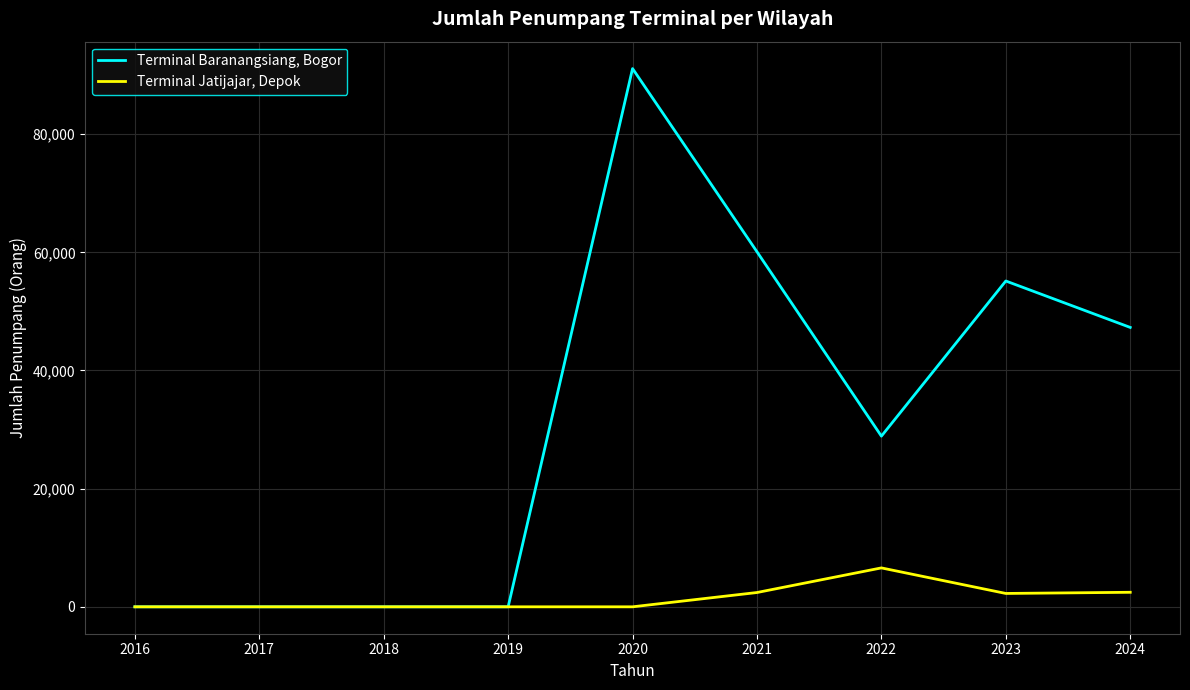

Is it true that Terminal Jatijajar, Depok equals 0 at 2019?

True